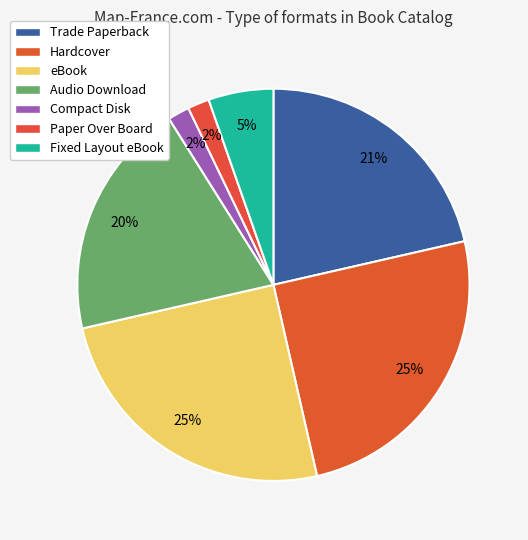

How many slices are in this pie chart?

7